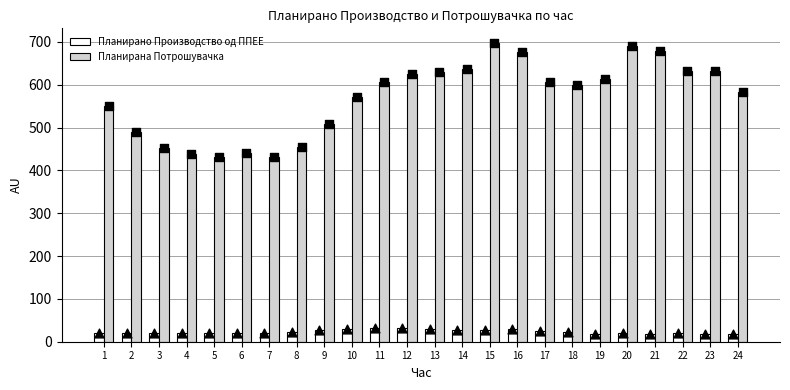

What is the total value across all series at 23?

651.5